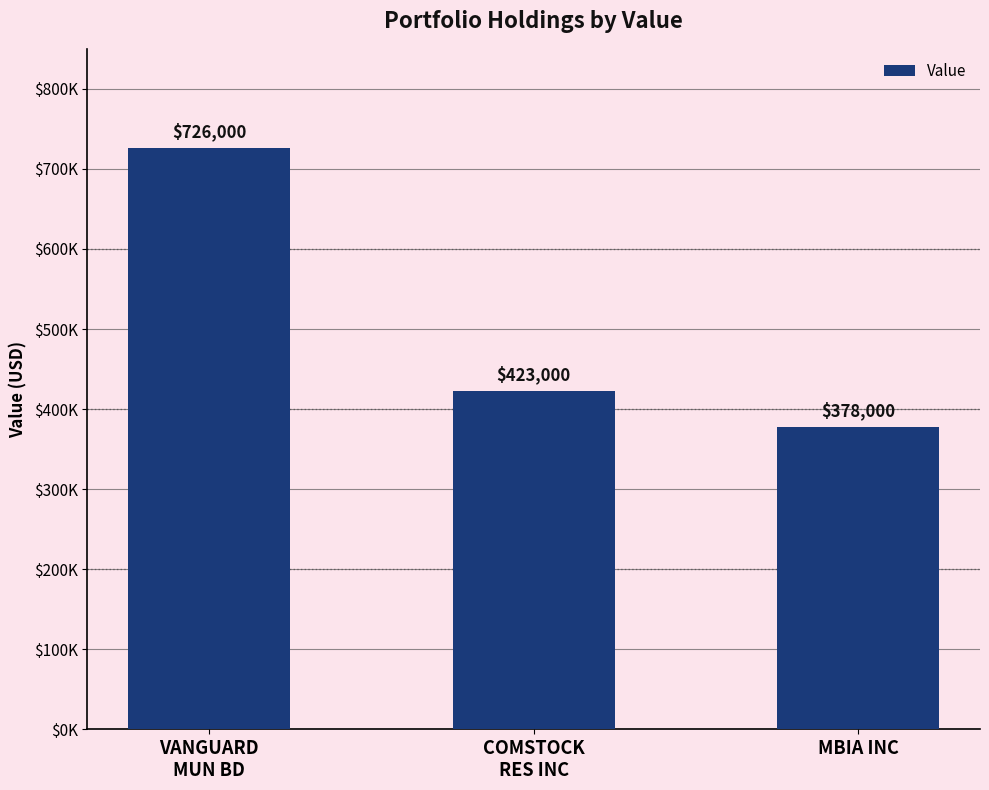

List the labels in order of value, smallest first.

MBIA INC, COMSTOCK
RES INC, VANGUARD
MUN BD